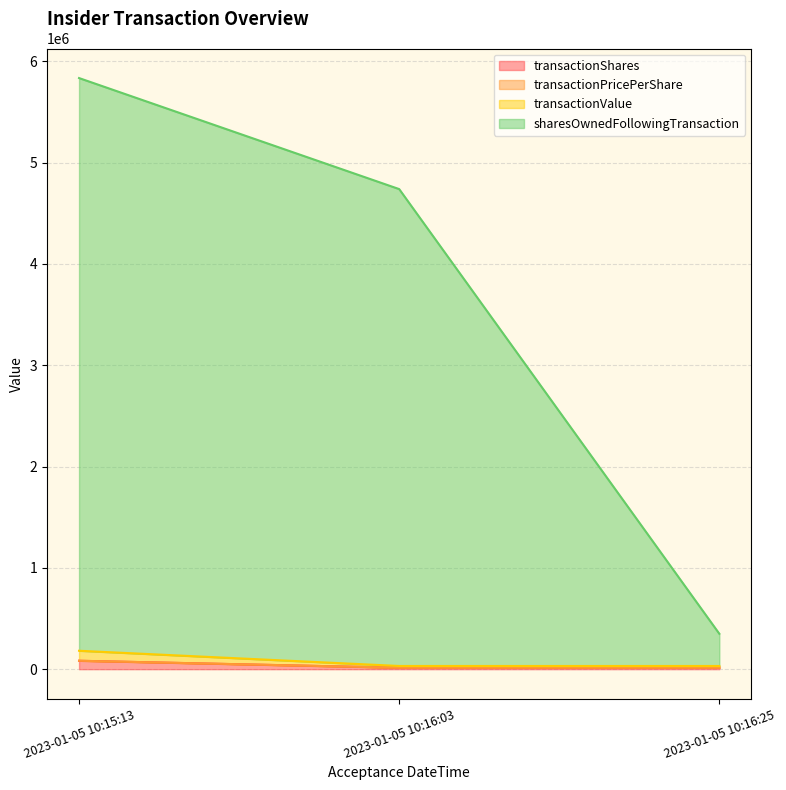

What is the maximum value for sharesOwnedFollowingTransaction?

5834881.2